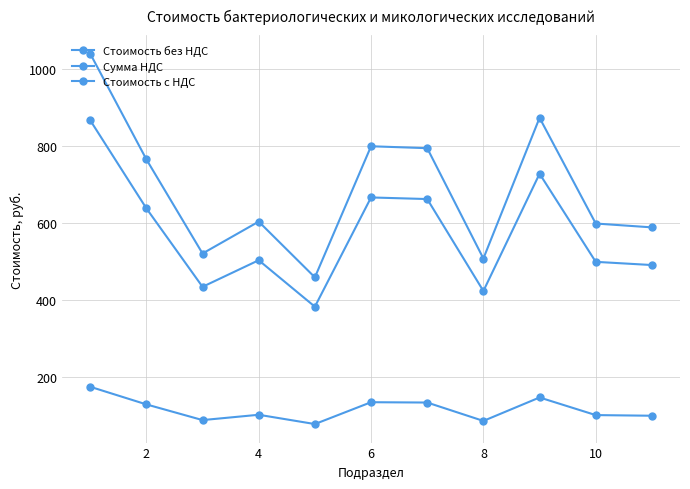

What is the maximum value shown in the chart?

1040.0